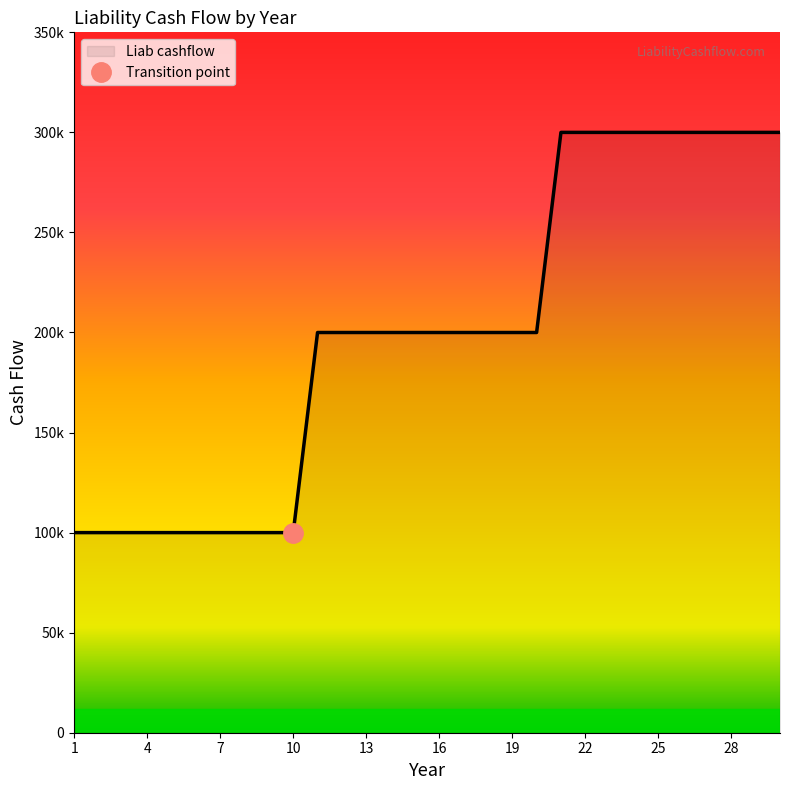

Count the number of categories in the chart.

30